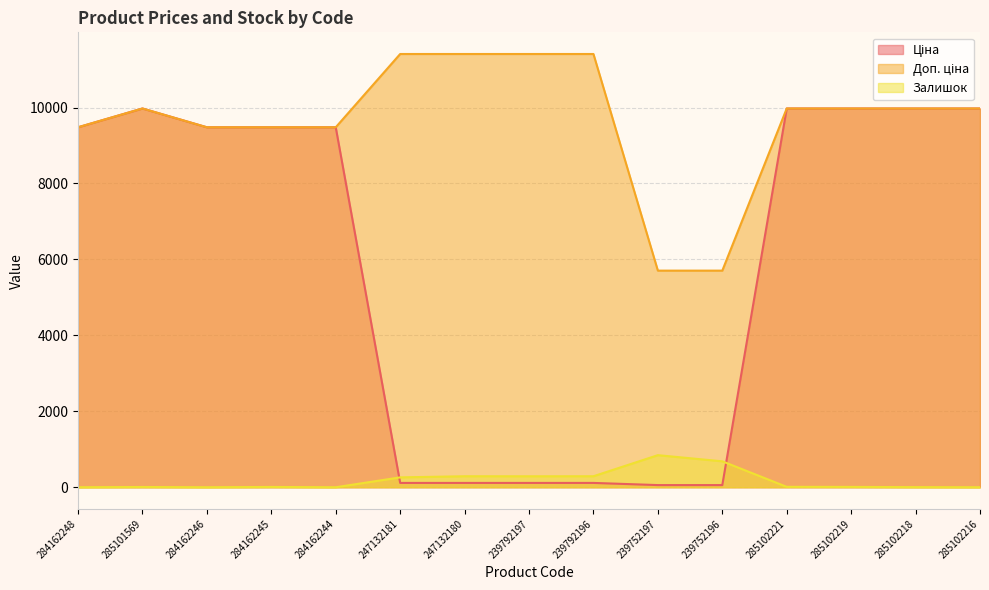

What is the label of the 2nd point from the right?

285102218